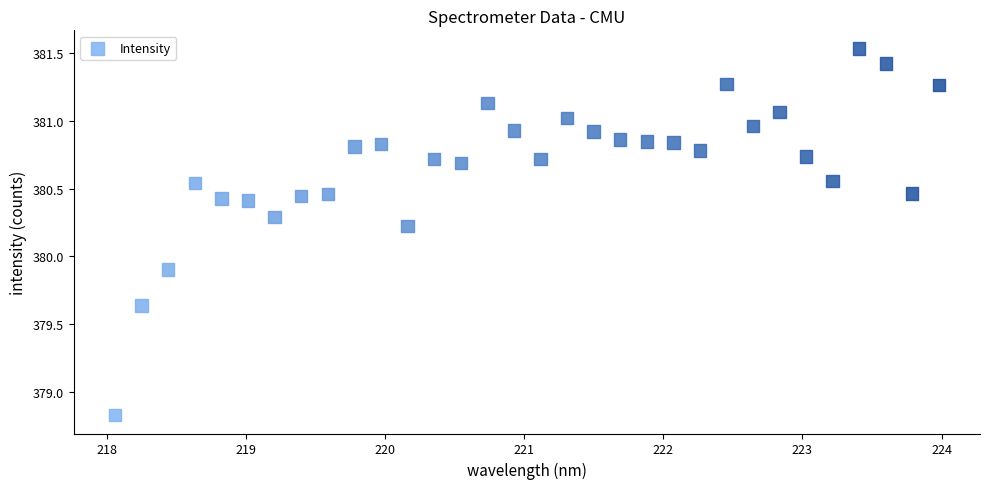

What is the range of Y values (max minus min)?

2.7